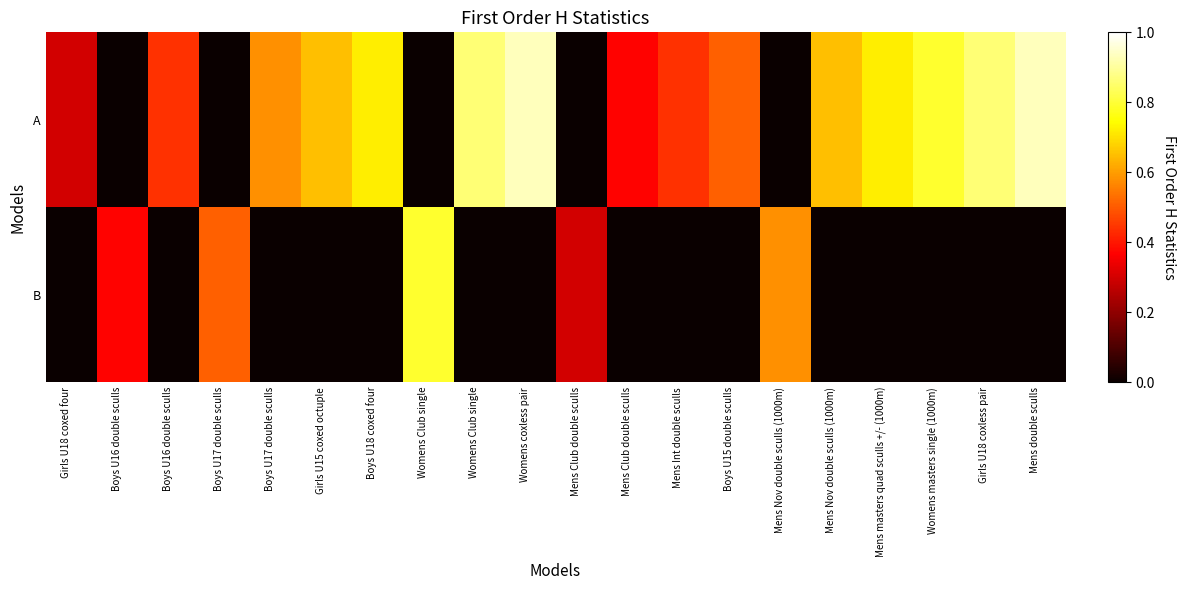

Reading left to right, extract all data points from this chart.

A: Girls U18 coxed four=0.3	Boys U16 double sculls=0.0	Boys U16 double sculls=0.4	Boys U17 double sculls=0.0	Boys U17 double sculls=0.6	Girls U15 coxed octuple=0.6	Boys U18 coxed four=0.7	Womens Club single=0.0	Womens Club single=0.9	Womens coxless pair=0.9	Mens Club double sculls=0.0	Mens Club double sculls=0.4	Mens Int double sculls=0.4	Boys U15 double sculls=0.5	Mens Nov double sculls (1000m)=0.0	Mens Nov double sculls (1000m)=0.6	Mens masters quad sculls +/- (1000m)=0.7	Womens masters single (1000m)=0.8	Girls U18 coxless pair=0.9	Mens double sculls=0.9
B: Girls U18 coxed four=0.0	Boys U16 double sculls=0.4	Boys U16 double sculls=0.0	Boys U17 double sculls=0.5	Boys U17 double sculls=0.0	Girls U15 coxed octuple=0.0	Boys U18 coxed four=0.0	Womens Club single=0.8	Womens Club single=0.0	Womens coxless pair=0.0	Mens Club double sculls=0.3	Mens Club double sculls=0.0	Mens Int double sculls=0.0	Boys U15 double sculls=0.0	Mens Nov double sculls (1000m)=0.6	Mens Nov double sculls (1000m)=0.0	Mens masters quad sculls +/- (1000m)=0.0	Womens masters single (1000m)=0.0	Girls U18 coxless pair=0.0	Mens double sculls=0.0